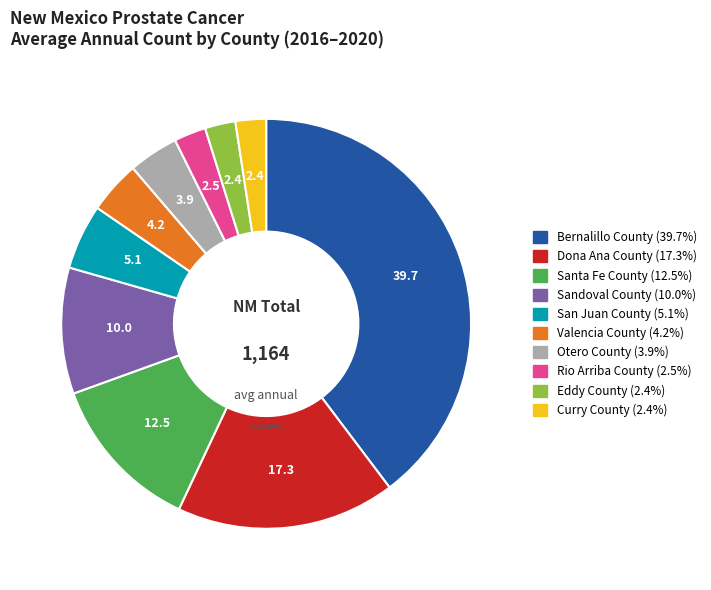

Is there any slice that represents more than half of the pie?

No